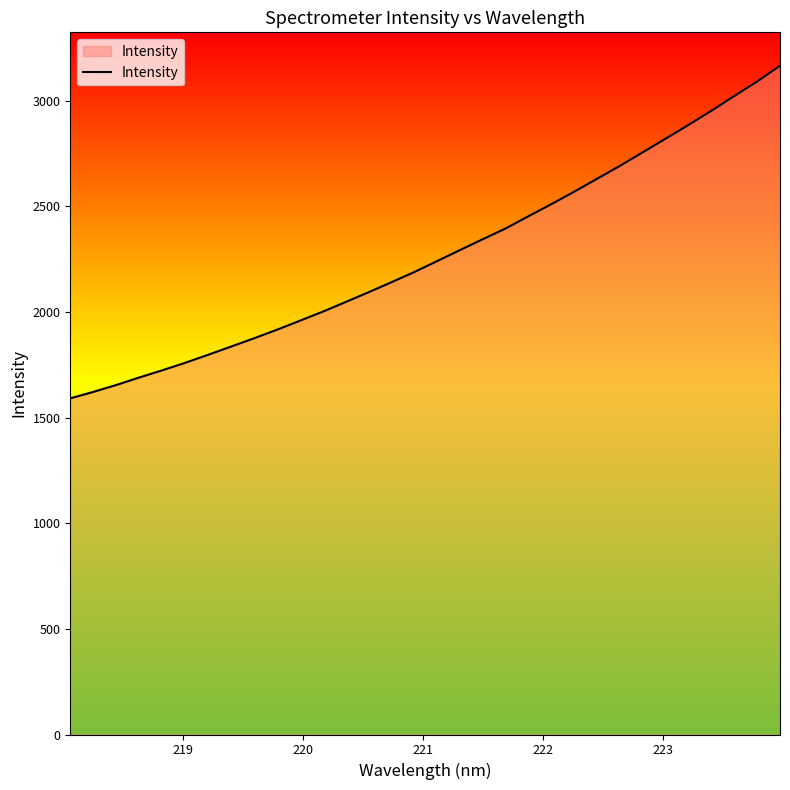

What is the smallest value displayed?

1590.8